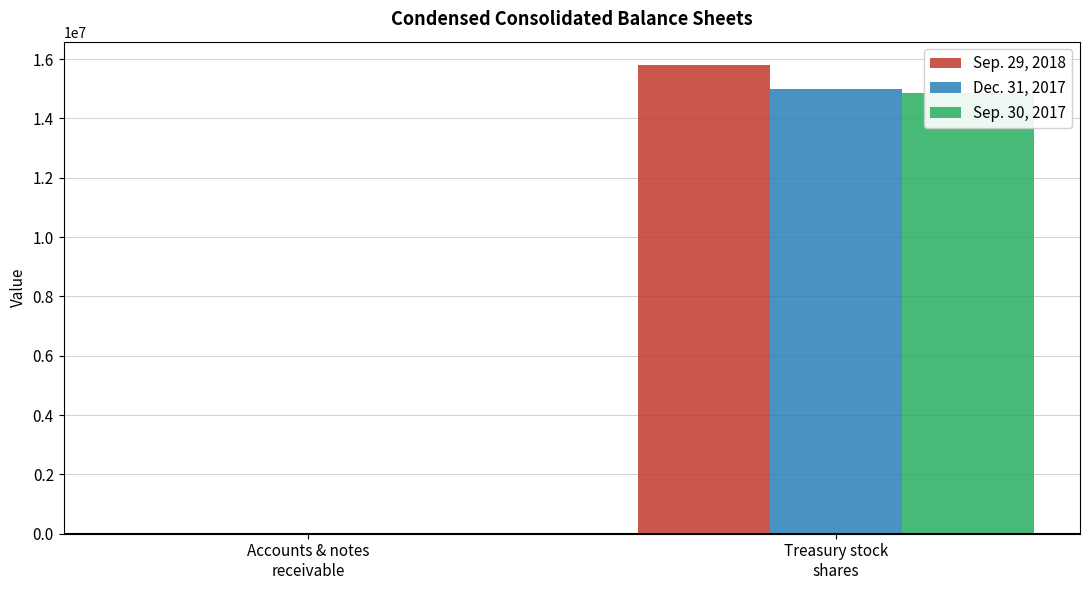

What is the difference between the Dec. 31, 2017 values at Accounts & notes
receivable and Treasury stock
shares?

15000990.8